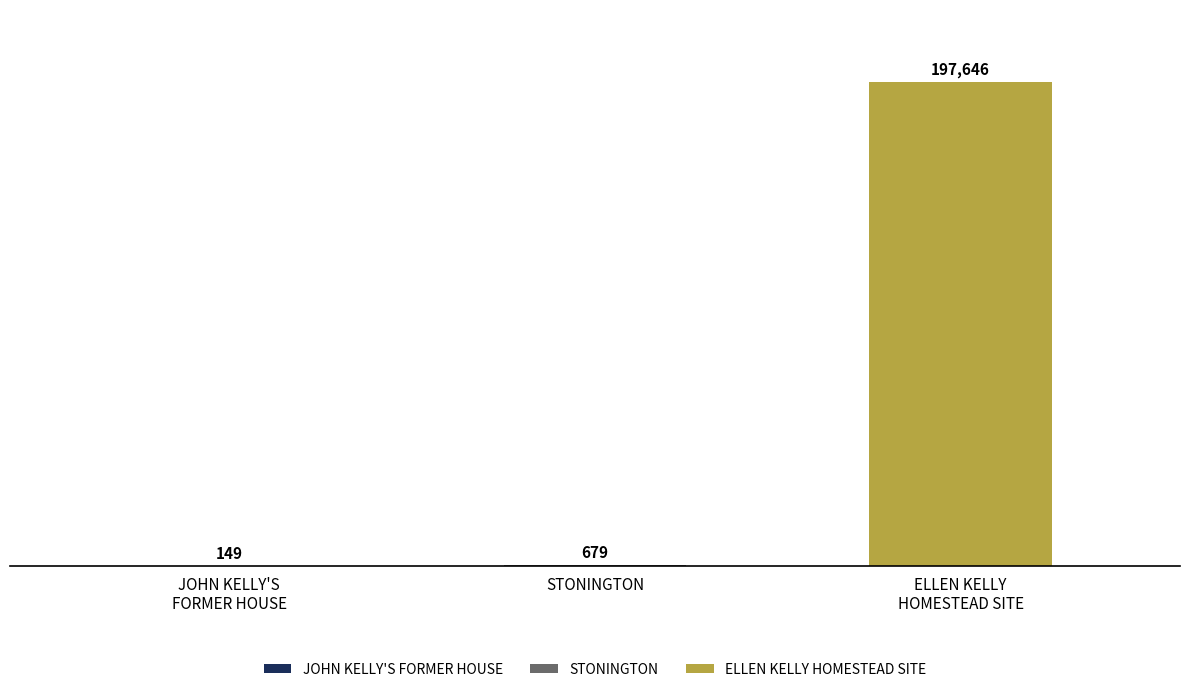

Reading right to left, transcribe all the data shown in this chart.

197646	679	149